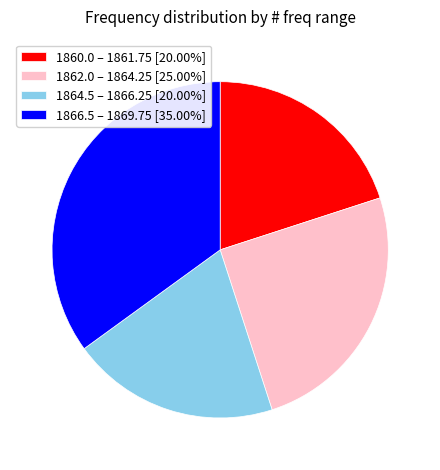

Approximately how many times larger is the value at 1860.0 – 1861.75 [20.00%] compared to 1862.0 – 1864.25 [25.00%]?

0.8